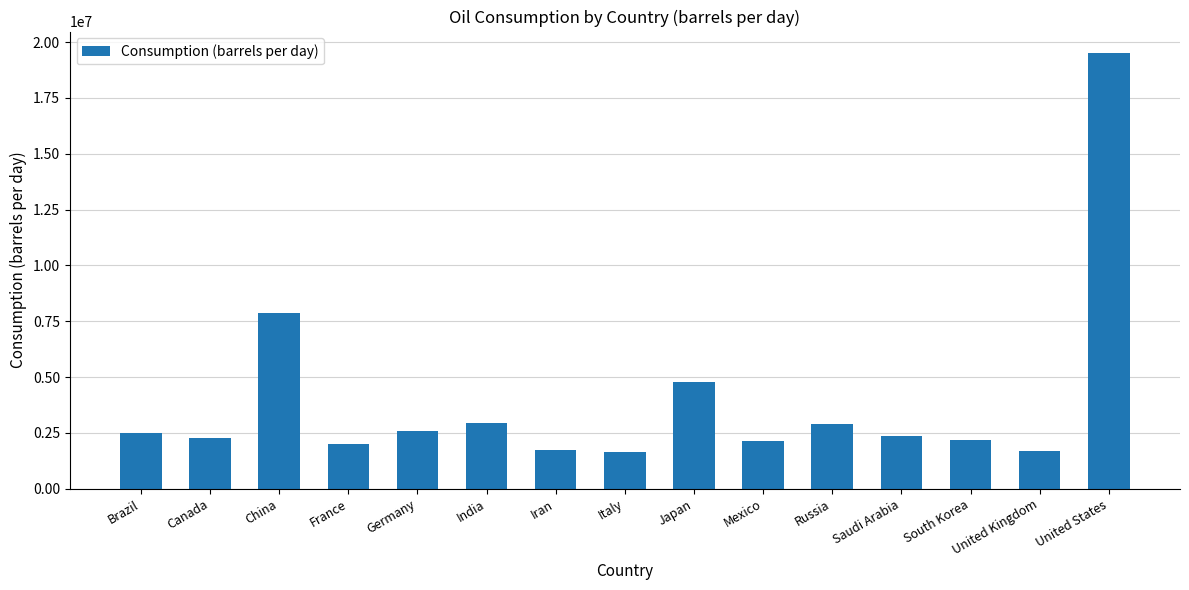

What is the change in value from Brazil to India?

+420000